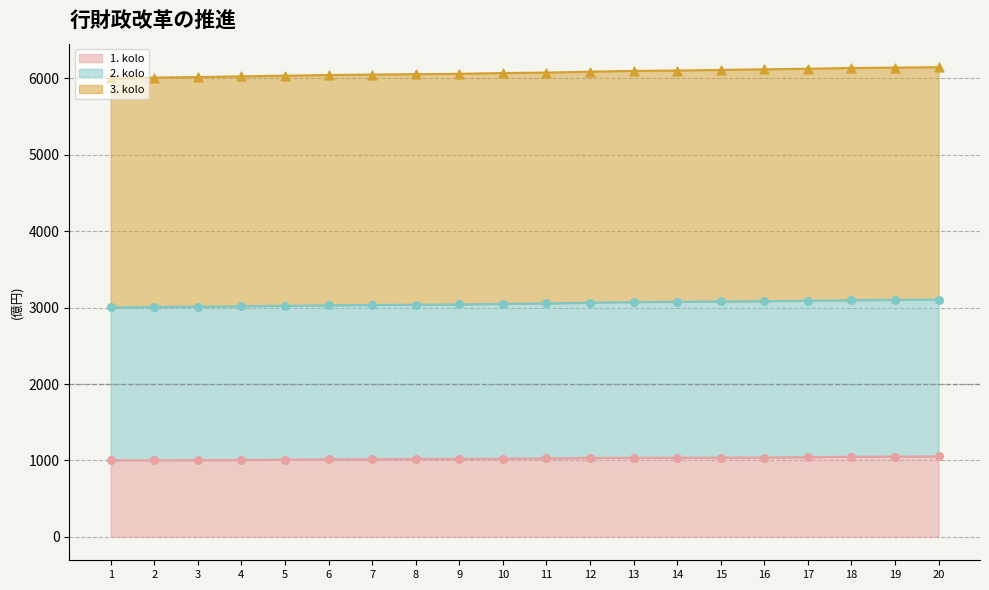

At how many categories does at least one series exceed 3169?

20